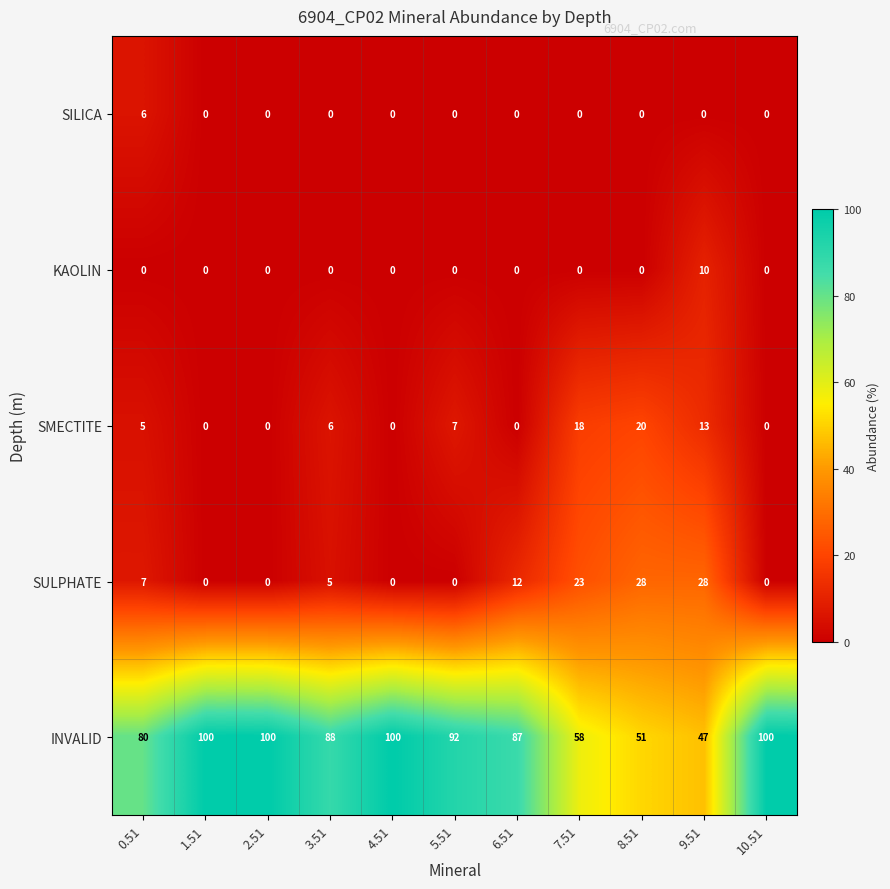

What is the spread (max minus min) of values at 5.51?

92